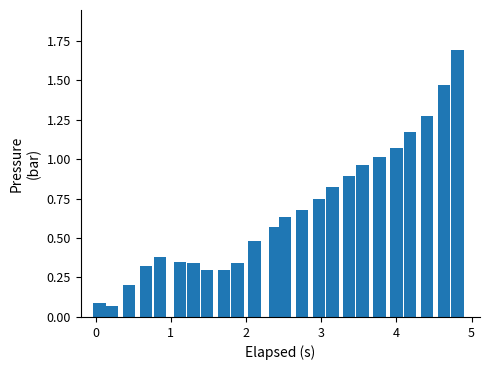

What is the greatest value displayed?

1.7